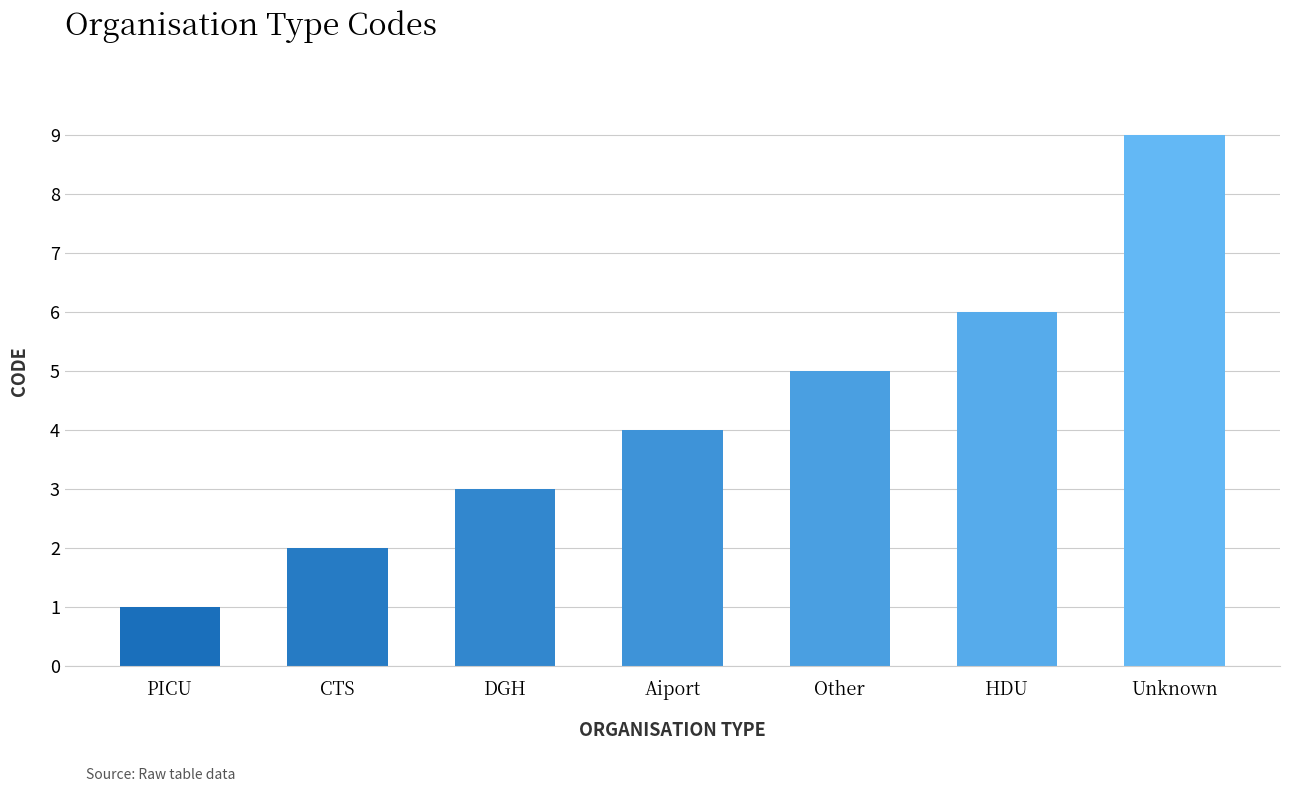

What is the label of the 1st bar from the left?

PICU